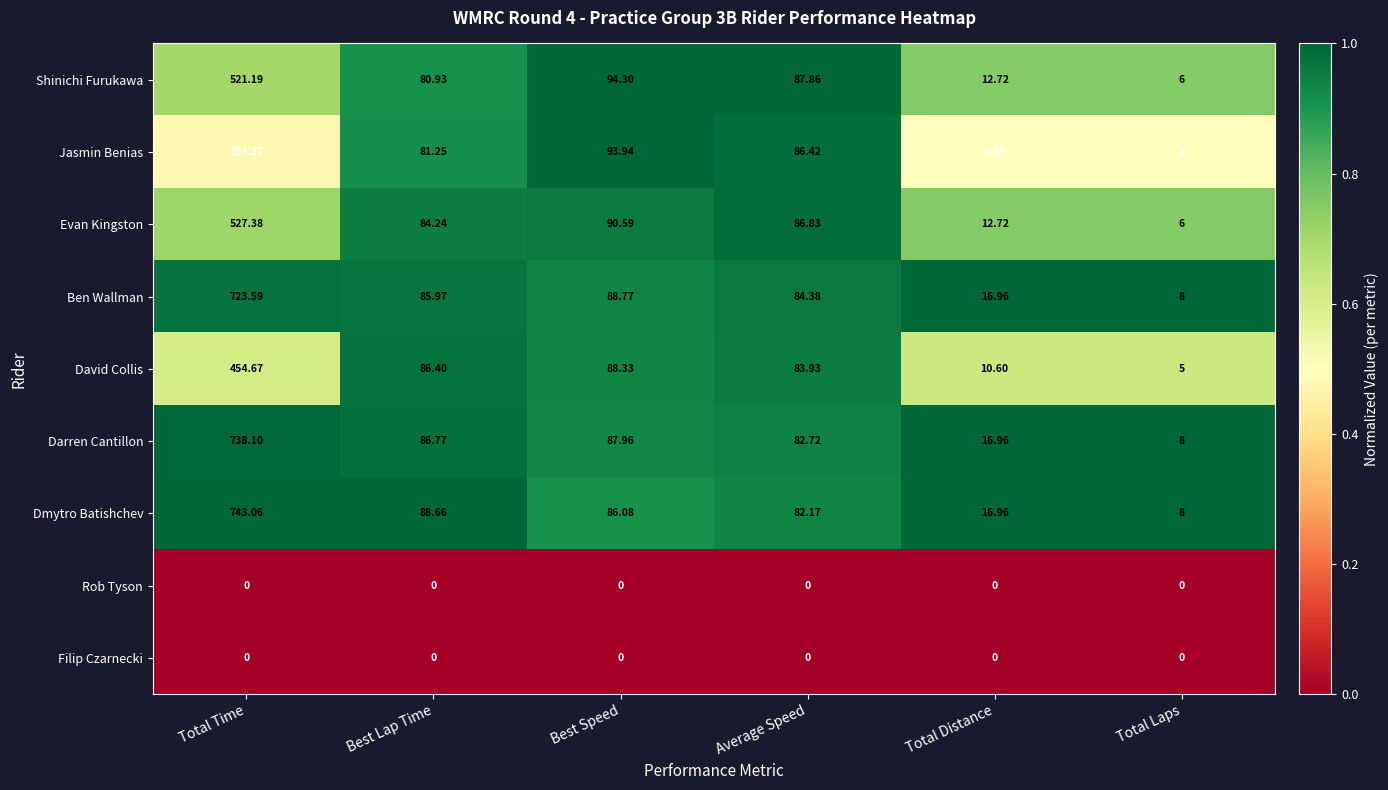

Where is Evan Kingston nearest to the value 266?

Best Speed